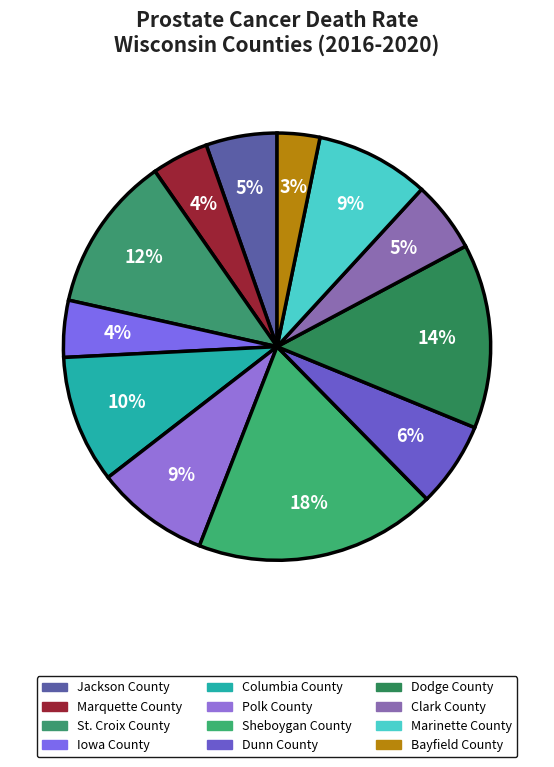

How many slices are in this pie chart?

12